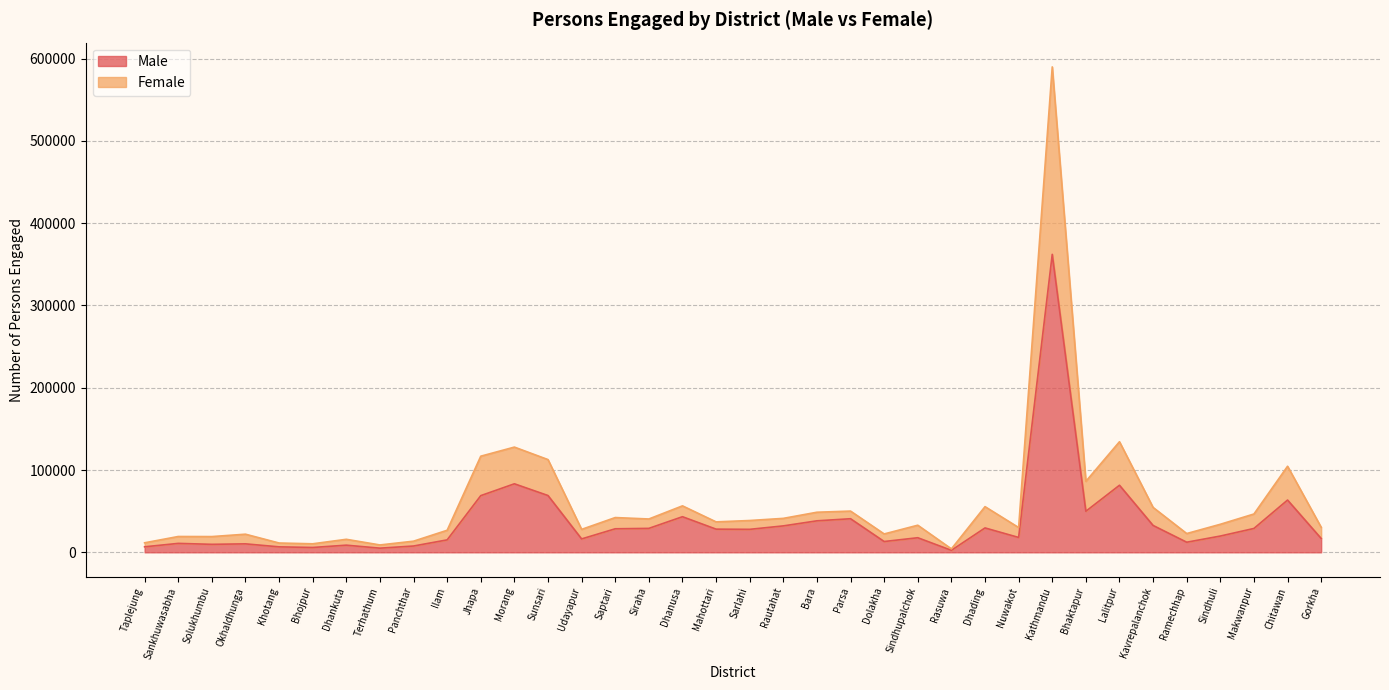

Between Morang and Kathmandu, which series saw the biggest shift?

Female